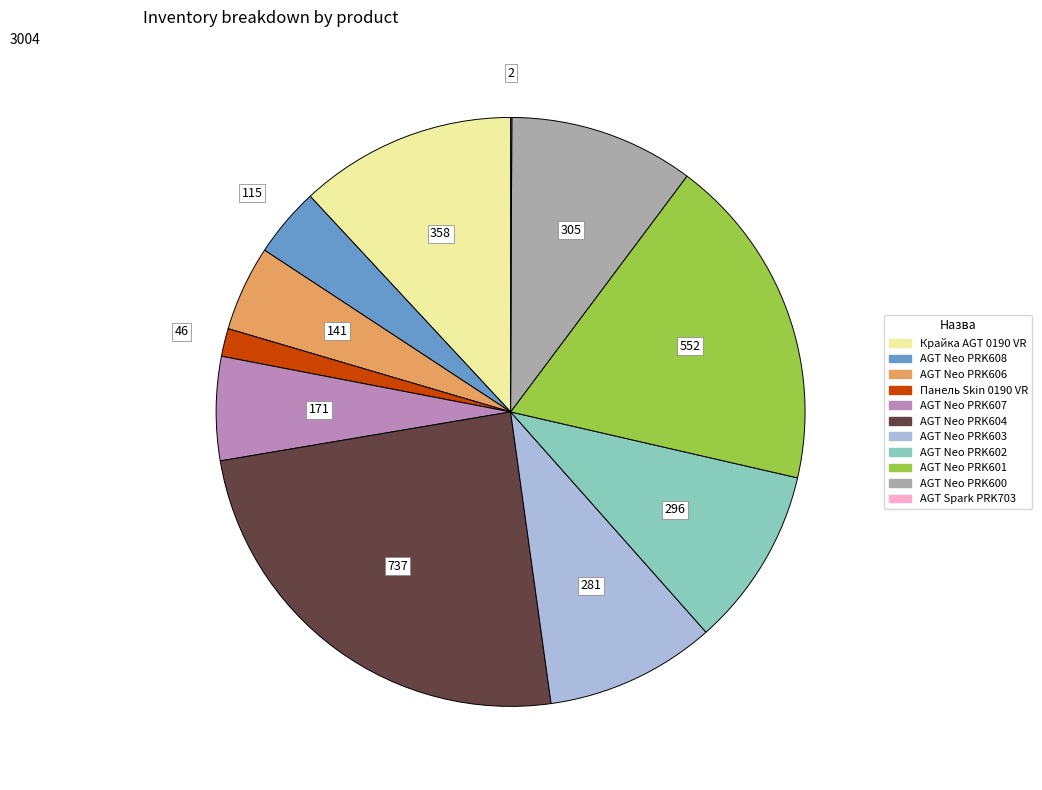

Does any single category account for the majority?

No